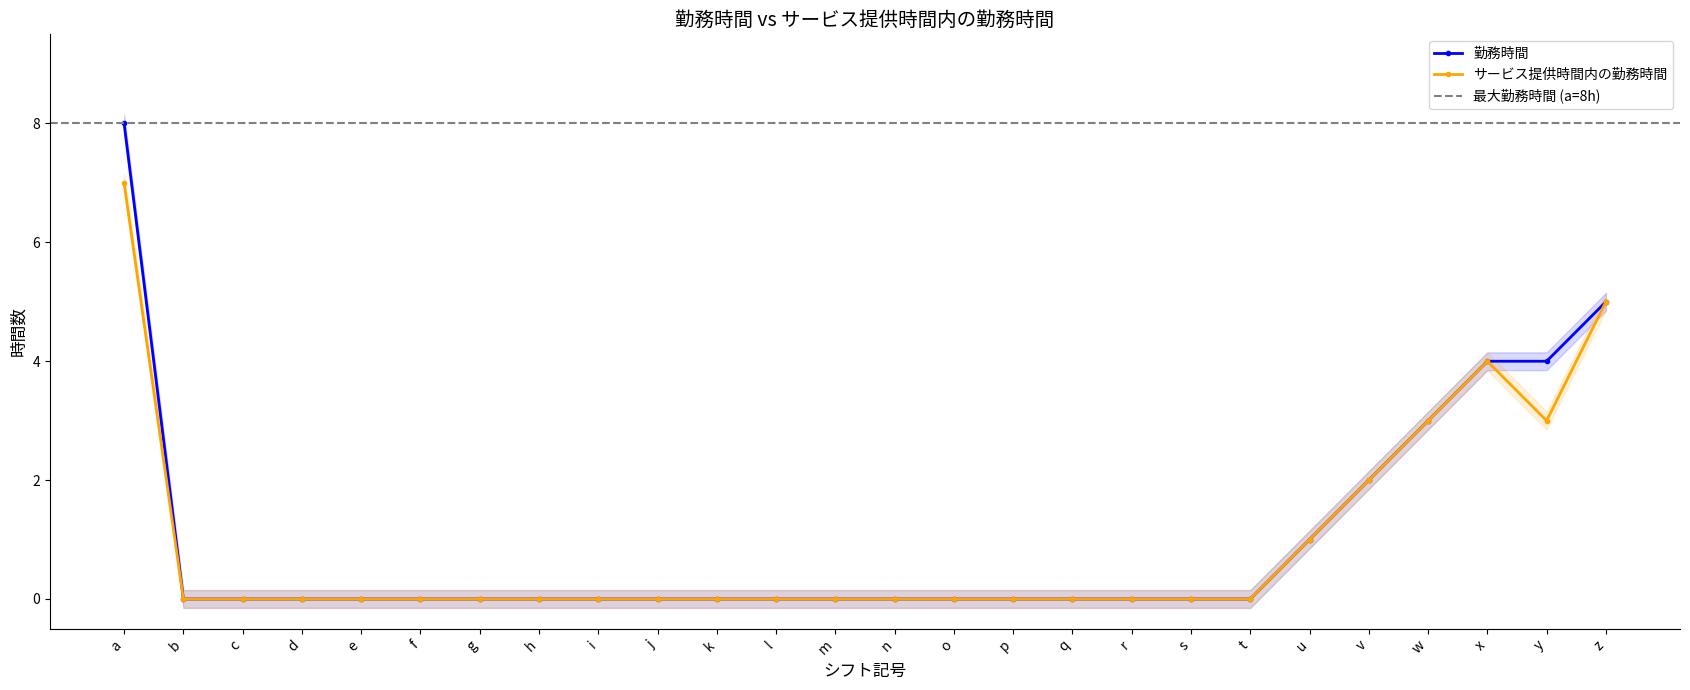

In サービス提供時間内の勤務時間, how many points are lower than both neighbors (excluding endpoints)?

1